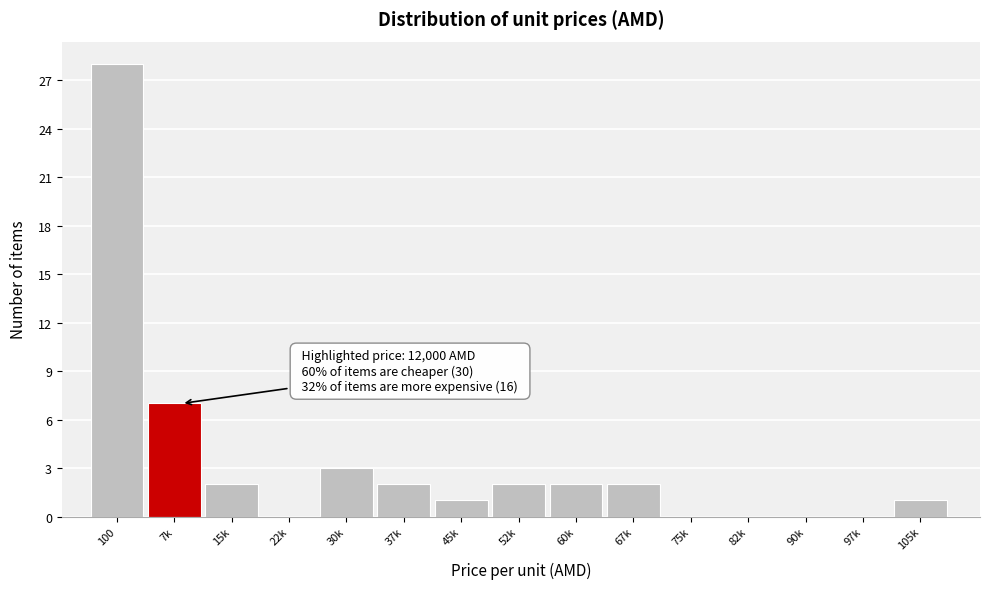

Reading right to left, transcribe all the data shown in this chart.

105k=1	97k=0	90k=0	82k=0	75k=0	67k=2	60k=2	52k=2	45k=1	37k=2	30k=3	22k=0	15k=2	7k=7	100=28